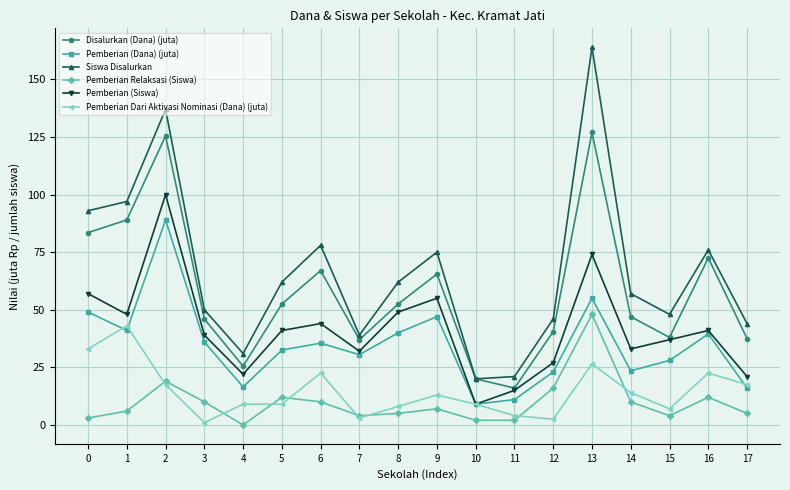

At 6, list the series in order from largest to smallest.

Siswa Disalurkan, Disalurkan (Dana) (juta), Pemberian (Siswa), Pemberian (Dana) (juta), Pemberian Dari Aktivasi Nominasi (Dana) (juta), Pemberian Relaksasi (Siswa)